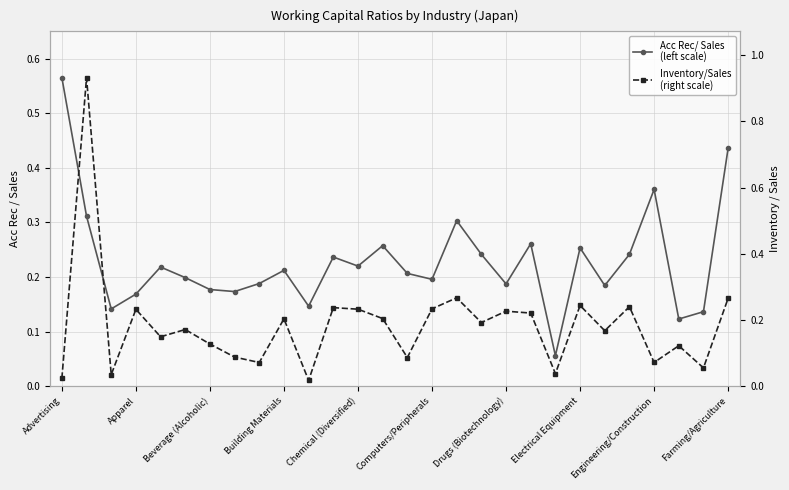

Reading left to right, extract all data points from this chart.

Acc Rec/ Sales
(left scale): 0.6	0.3	0.1	0.2	0.2	0.2	0.2	0.2	0.2	0.2	0.1	0.2	0.2	0.3	0.2	0.2	0.3	0.2	0.2	0.3	0.1	0.3	0.2	0.2	0.4	0.1	0.1	0.4
Inventory/Sales
(right scale): 0.0	0.9	0.0	0.2	0.1	0.2	0.1	0.1	0.1	0.2	0.0	0.2	0.2	0.2	0.1	0.2	0.3	0.2	0.2	0.2	0.0	0.2	0.2	0.2	0.1	0.1	0.1	0.3